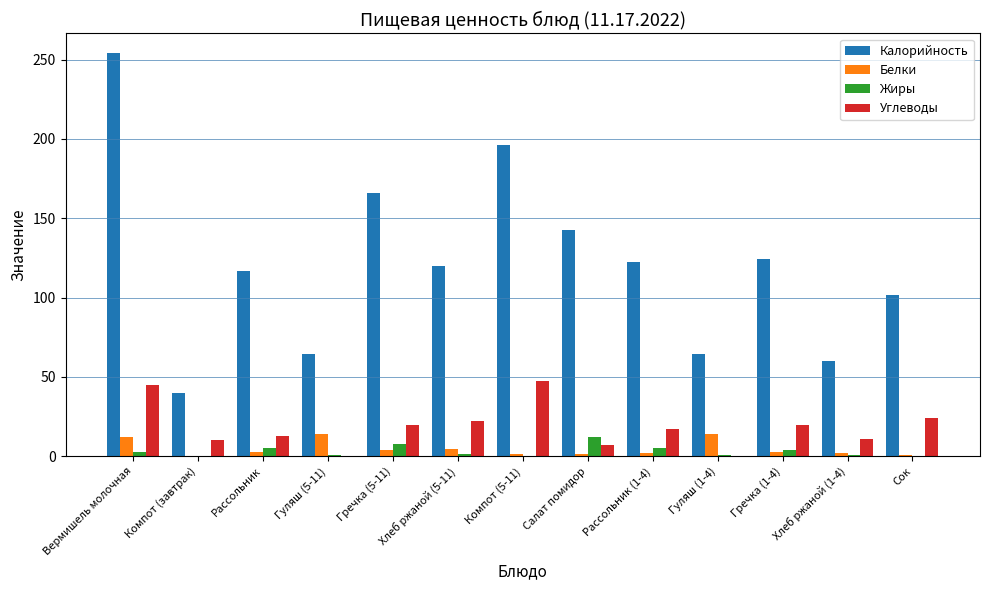

Is the value of Жиры at Гречка (5-11) greater than the value of Калорийность at Сок?

No